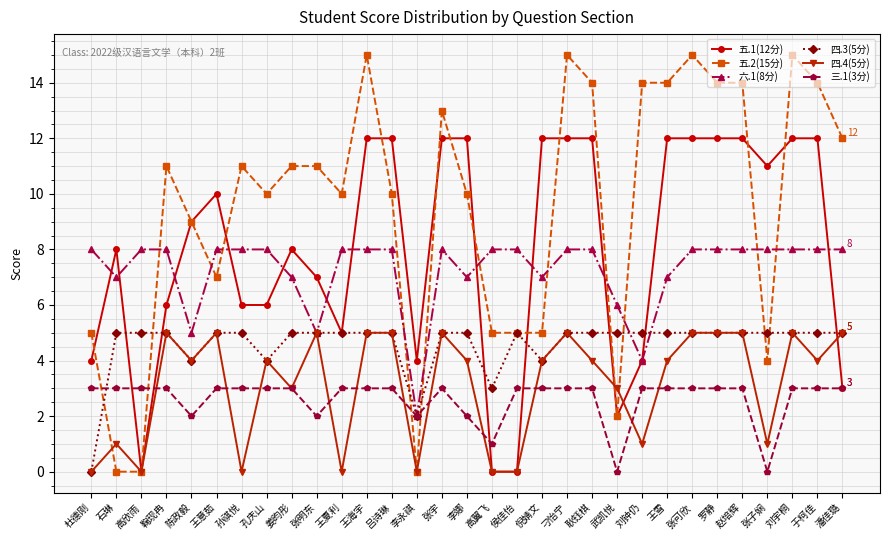

How many categories are shown in the chart?

31